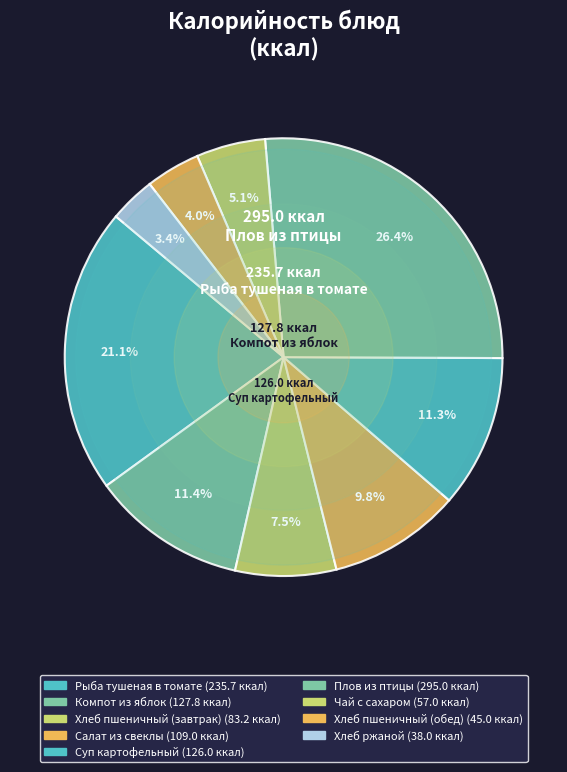

Does any single category account for the majority?

No